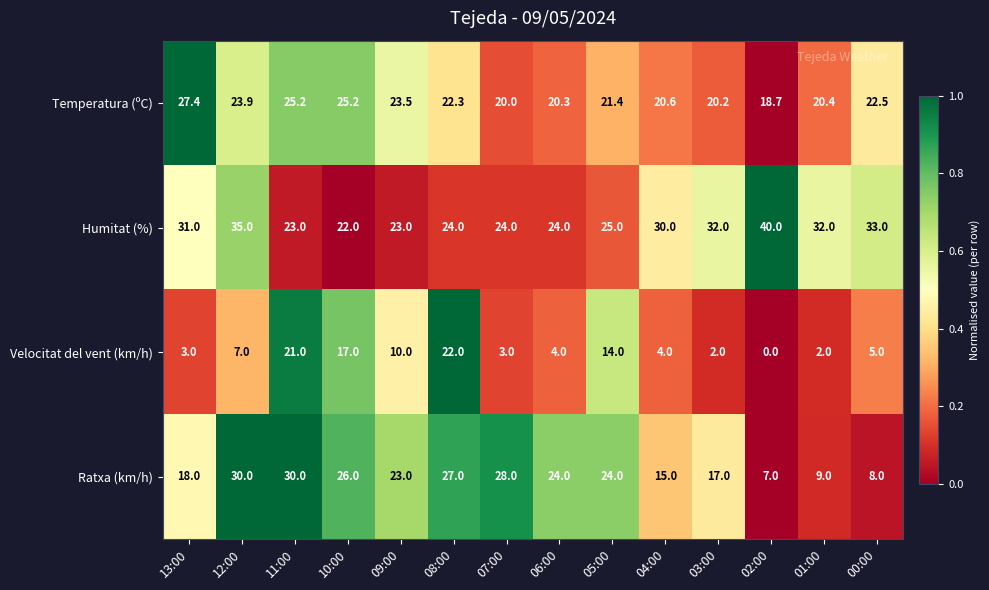

Between 07:00 and 02:00, which series saw the biggest shift?

Ratxa (km/h)